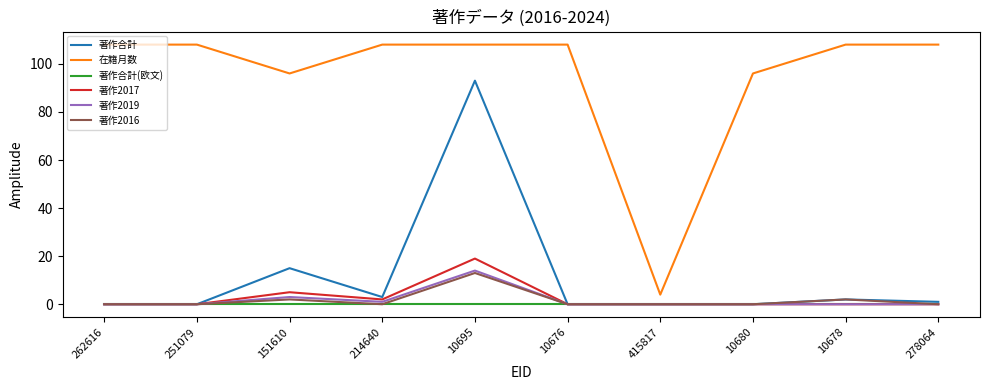

Which series has the largest total across all categories?

在籍月数